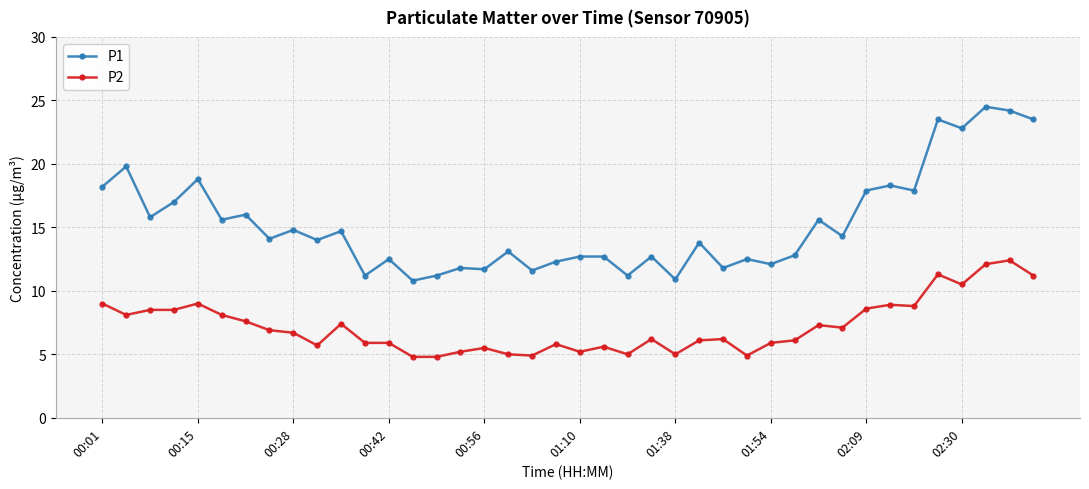

Count the number of categories in the chart.

40